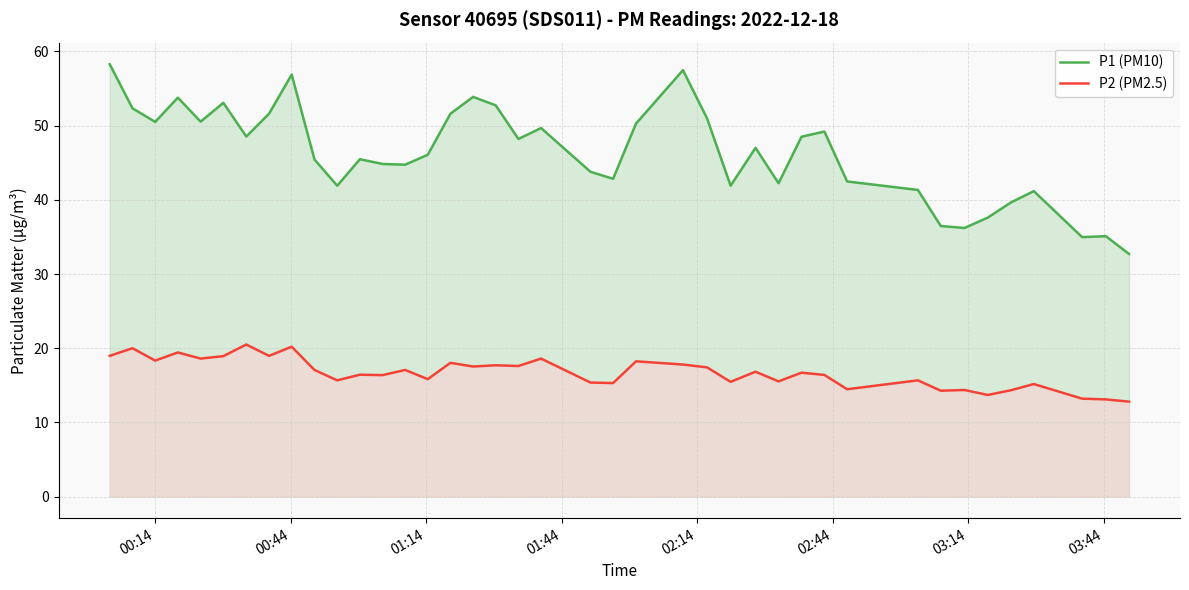

What is the maximum value for P1 (PM10)?

58.3